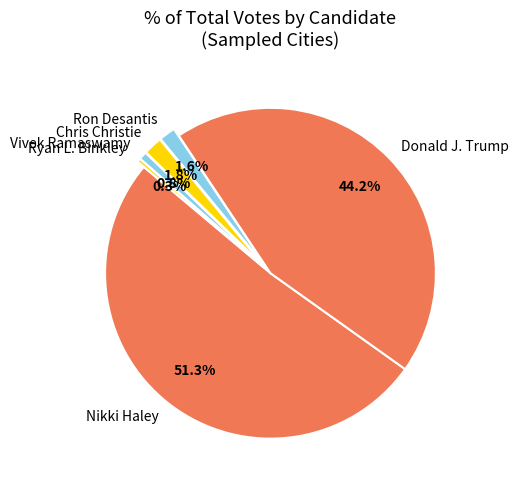

What is the largest slice in the pie chart?

Nikki Haley